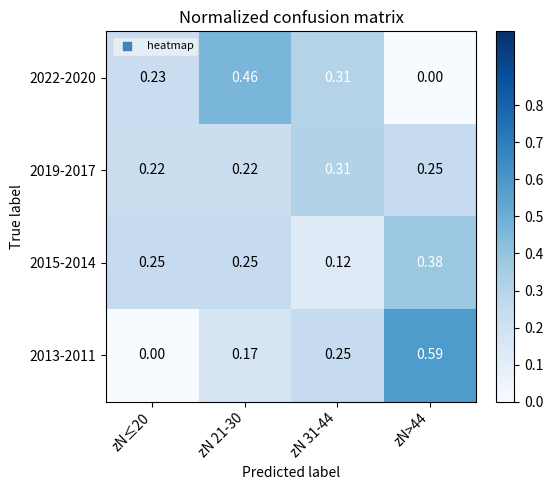

How many positive values does the 2022-2020 series have?

3